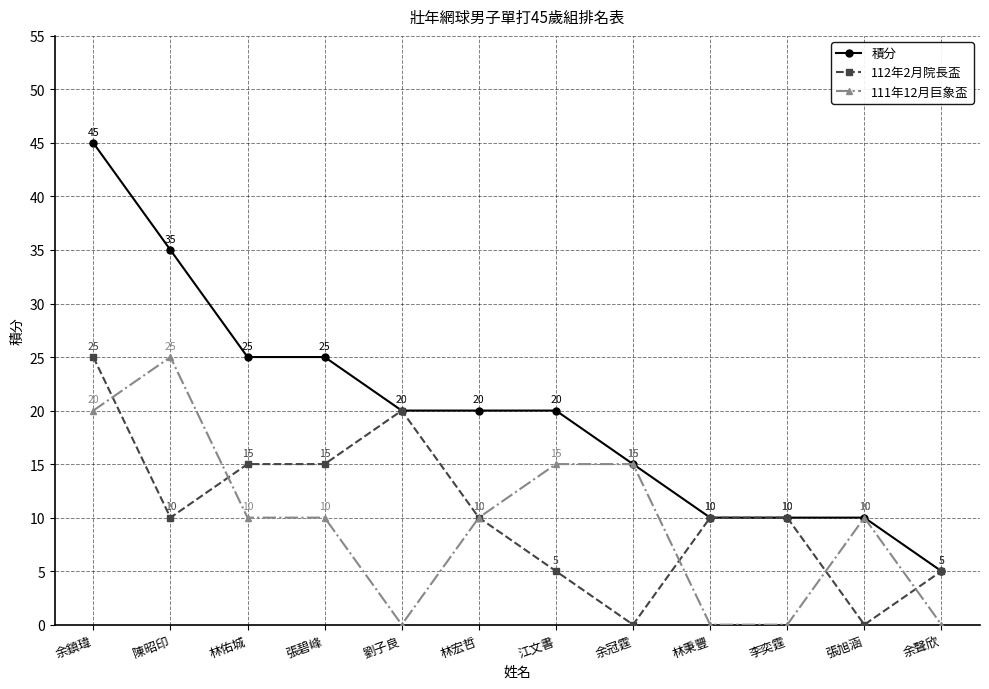

What is the lowest value of the 積分 series?

5